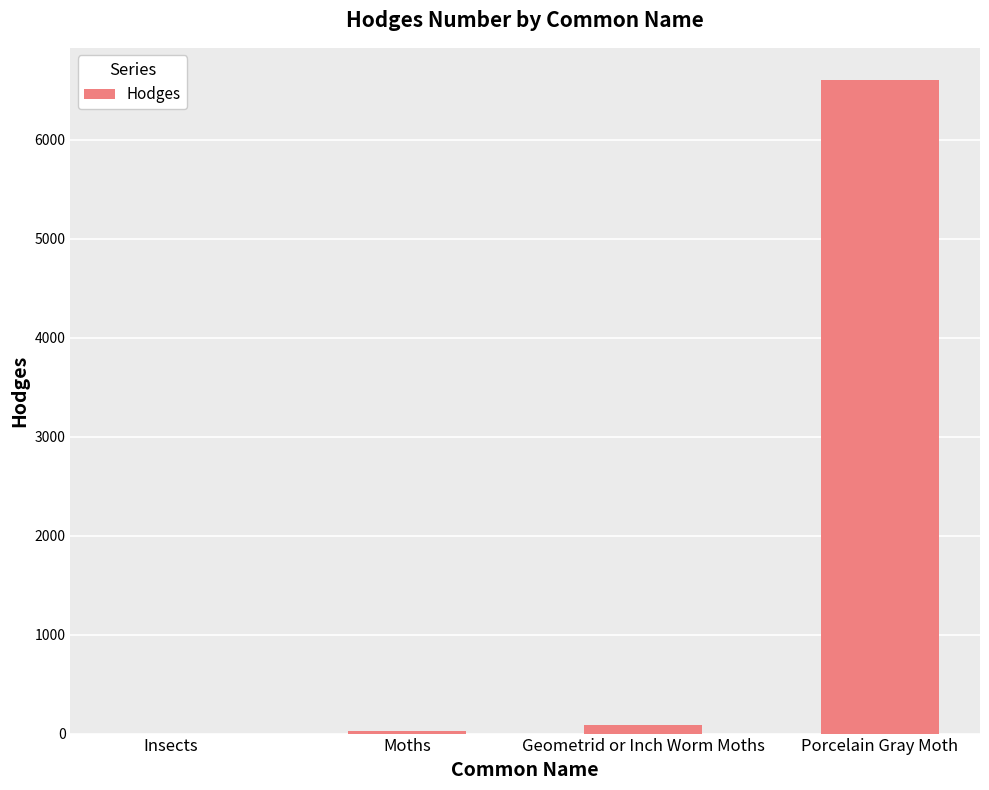

Between Moths and Porcelain Gray Moth, which is larger?

Porcelain Gray Moth